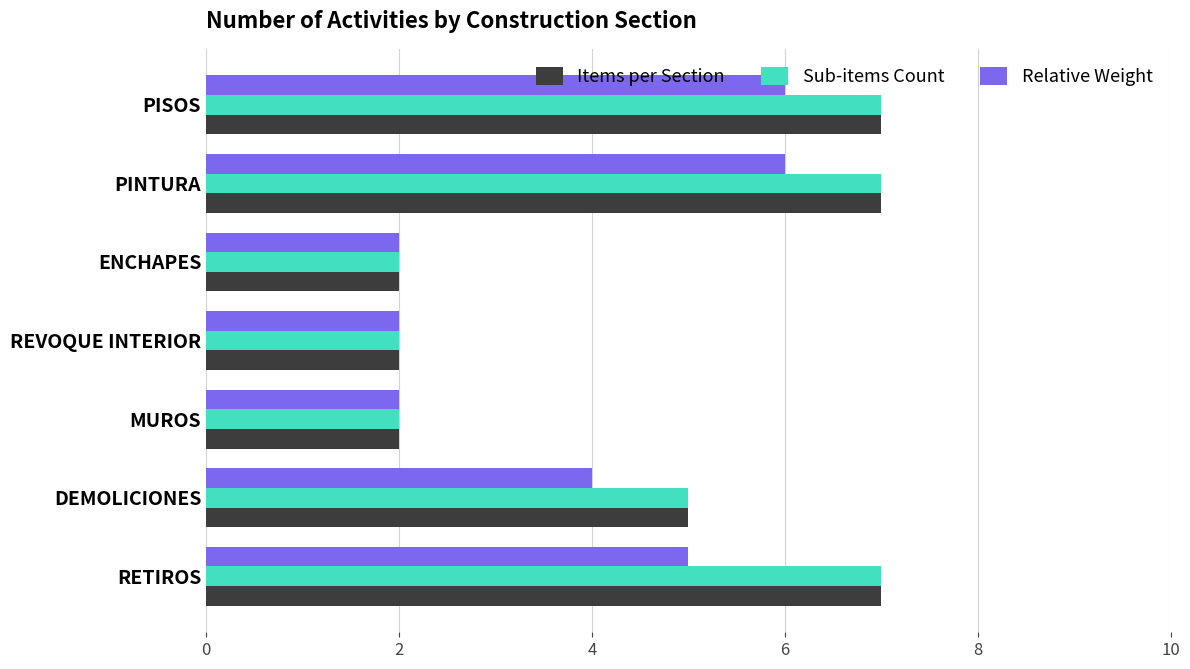

Which series changed the most between RETIROS and PISOS?

Relative Weight